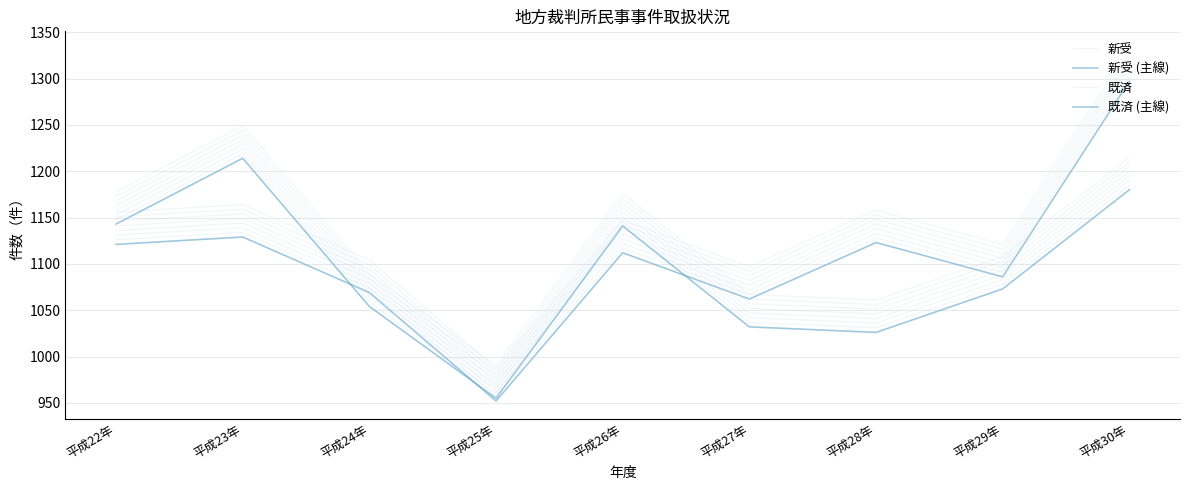

The value of 既済 at 平成24年 is 415. True or false?

False